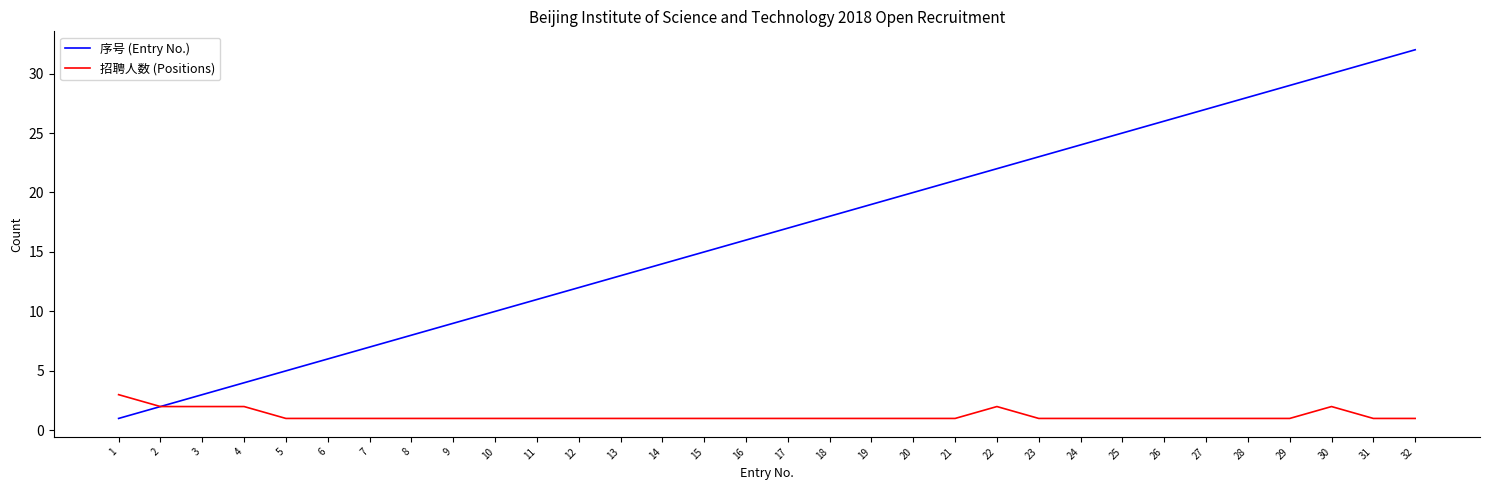

What is the difference between the highest and lowest values at 5?

4